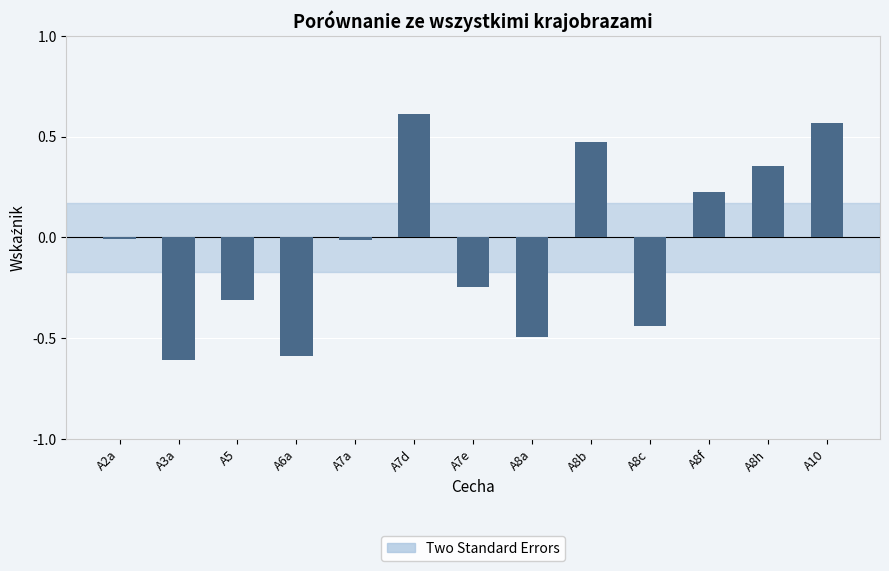

The chart shows a value of 0.6 at A7d. True or false?

True